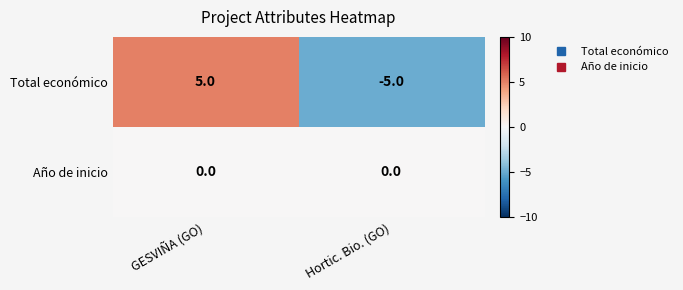

Rank the series by their maximum value, from highest to lowest.

Total económico, Año de inicio